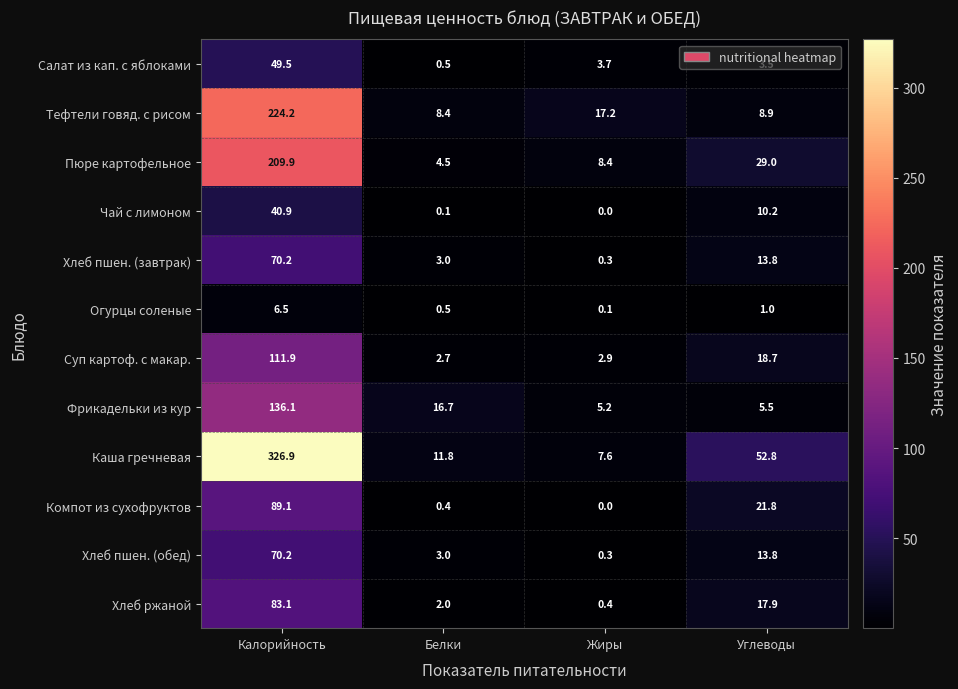

Is it true that Салат из кап. с яблоками equals 49.5 at Калорийность?

True